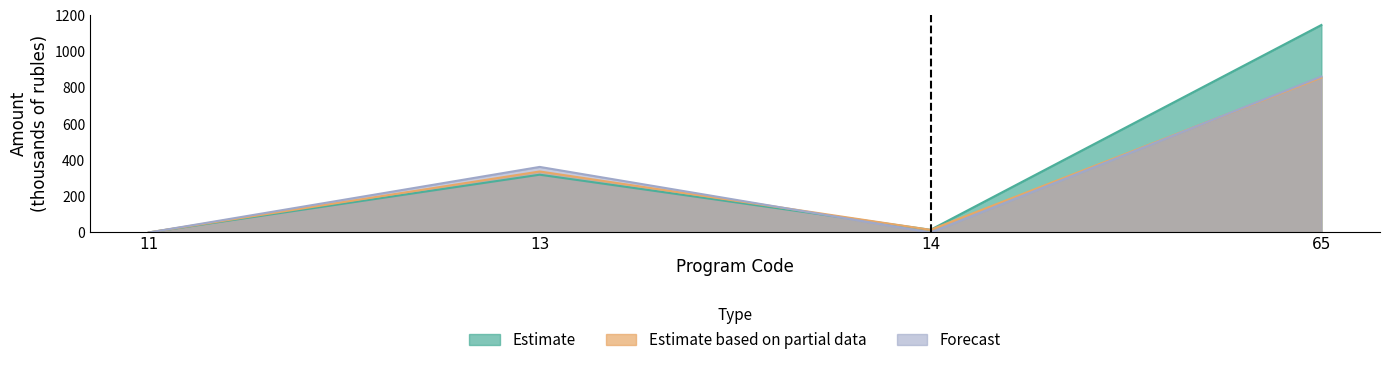

True or false: Forecast and Estimate intersect in this chart.

True